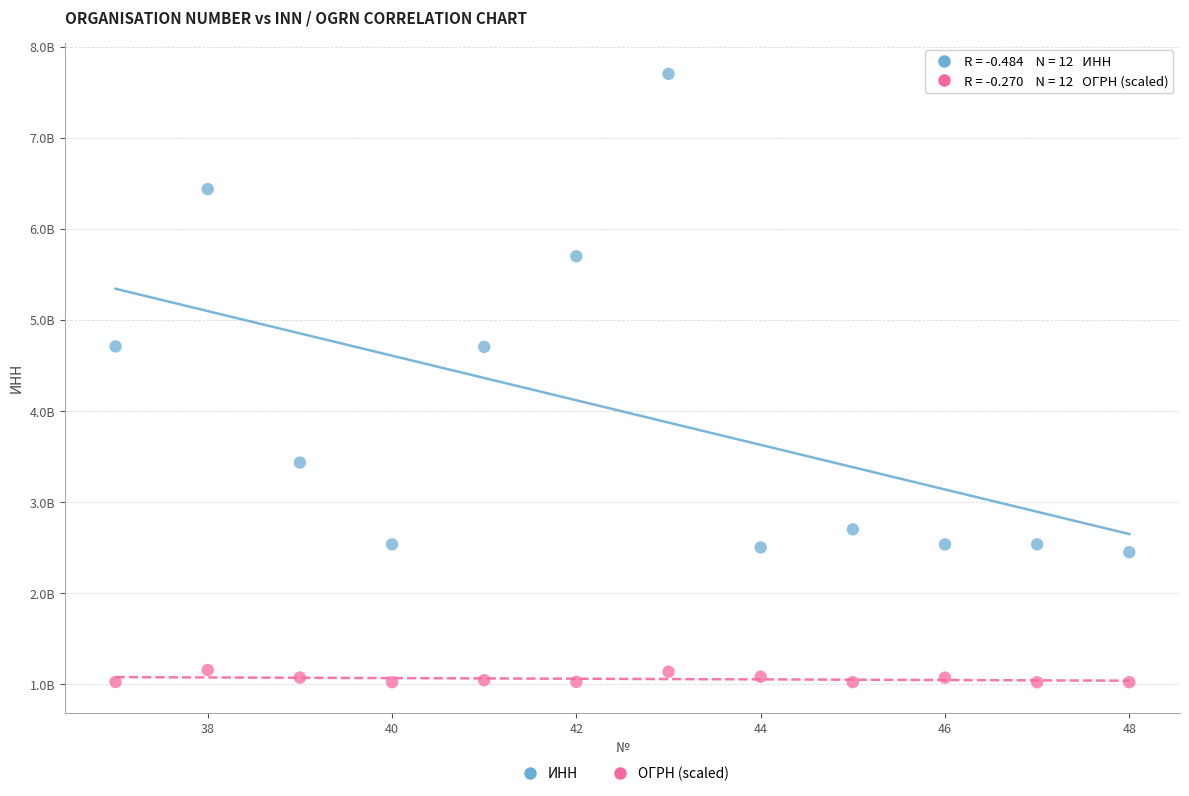

What are all the series names shown in the legend?

ИНН, ОГРН (scaled)